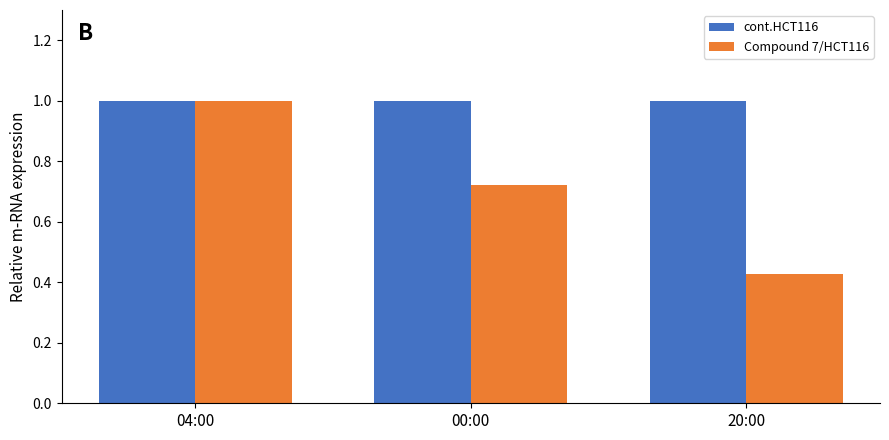

What is the difference between the highest and lowest values at 00:00?

0.3